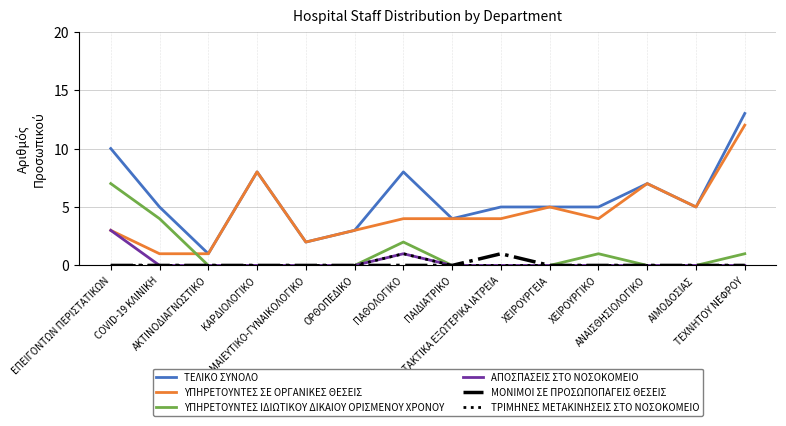

Which series has the largest total across all categories?

ΤΕΛΙΚΟ ΣΥΝΟΛΟ